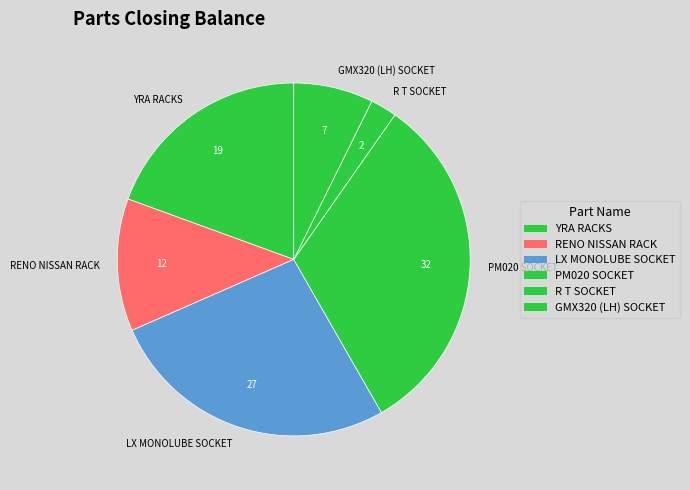

Do GMX320 (LH) SOCKET and R T SOCKET together represent more than half of the pie?

No